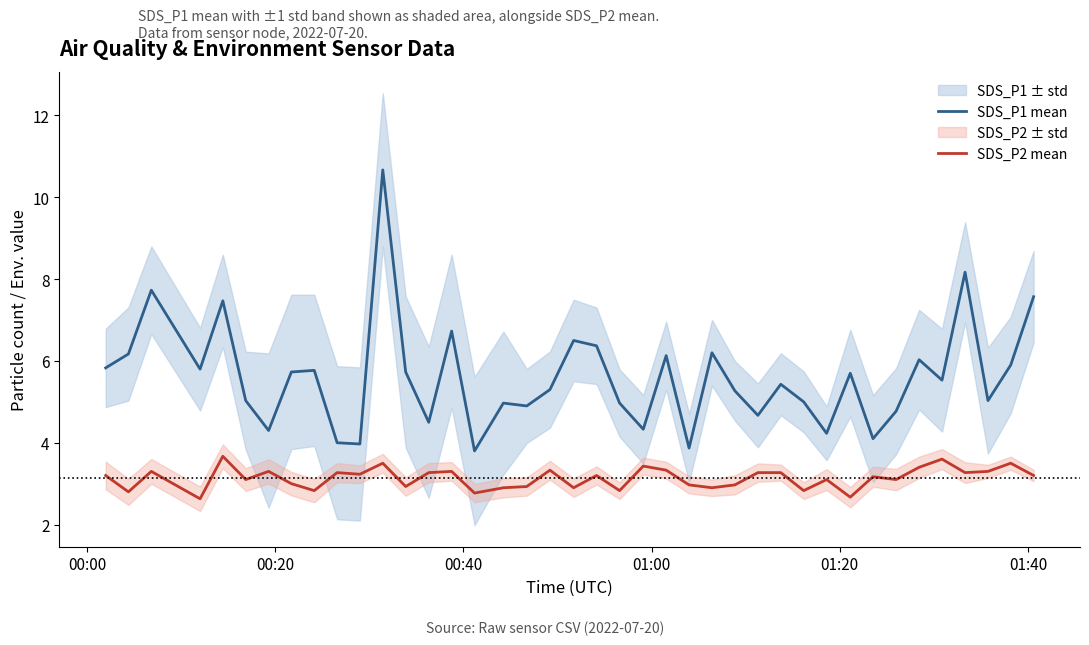

What is the minimum value for SDS_P2 mean?

2.6